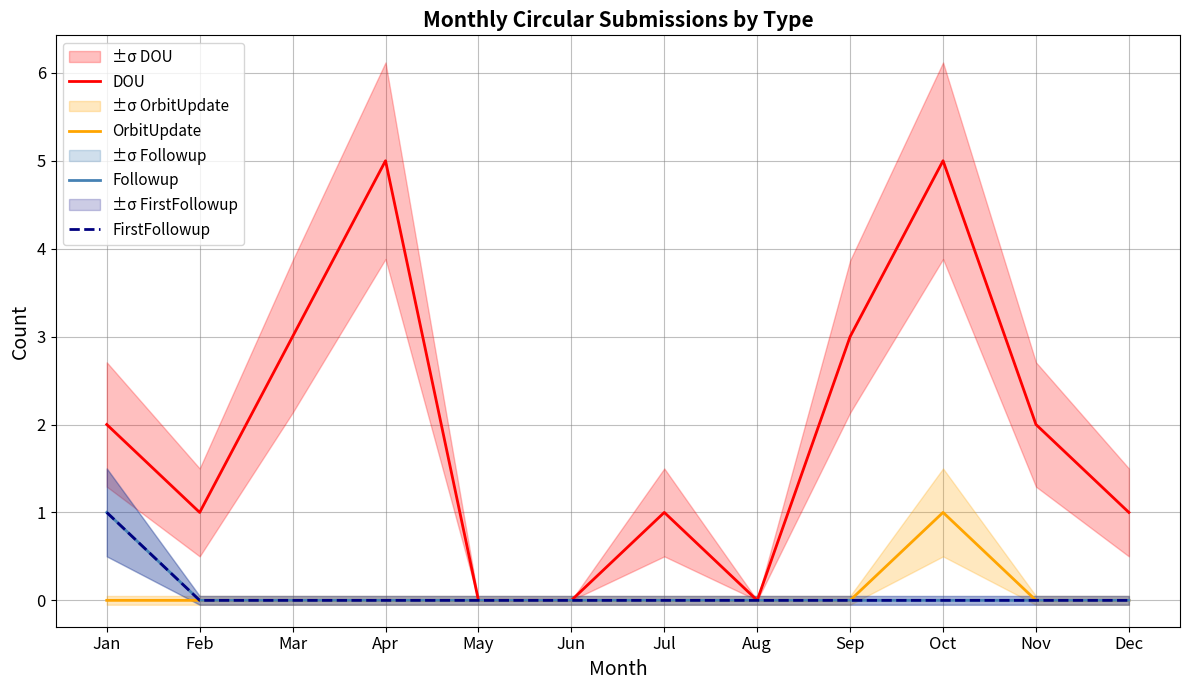

What is the sum of all Followup values?

1